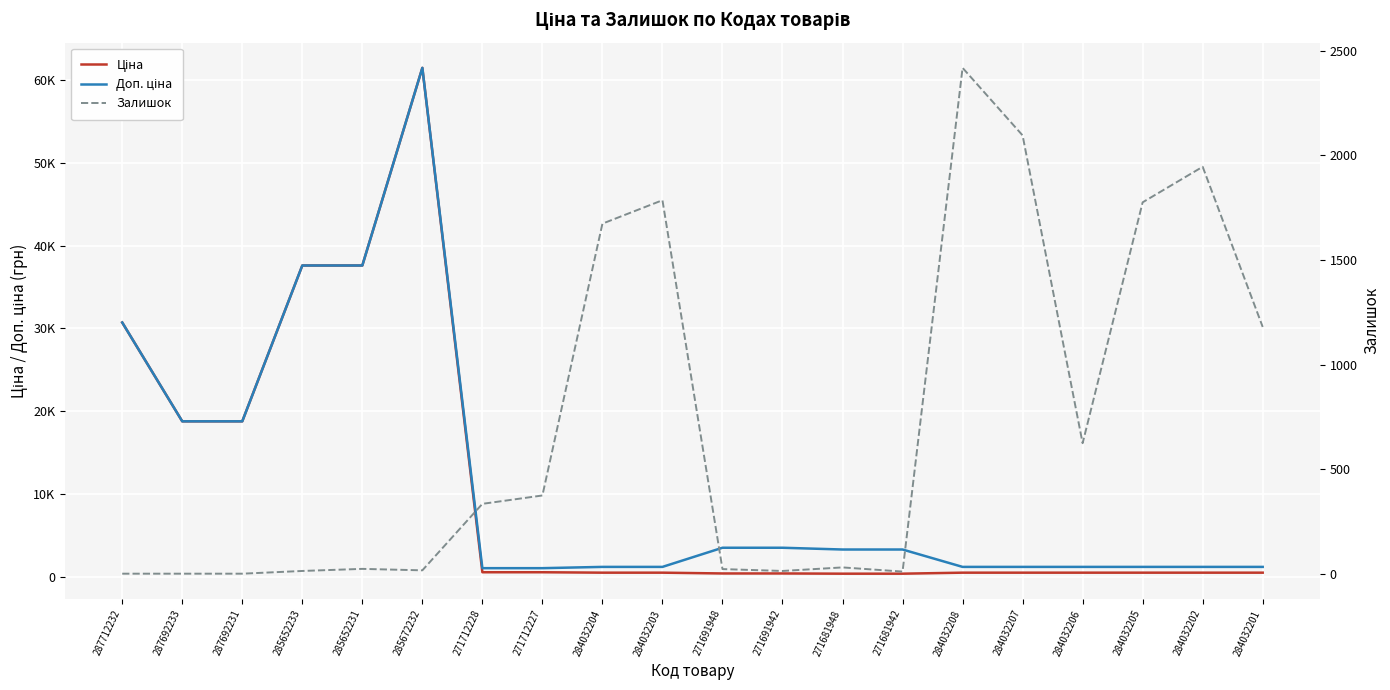

What is the label of the 20th point from the left?

284032201